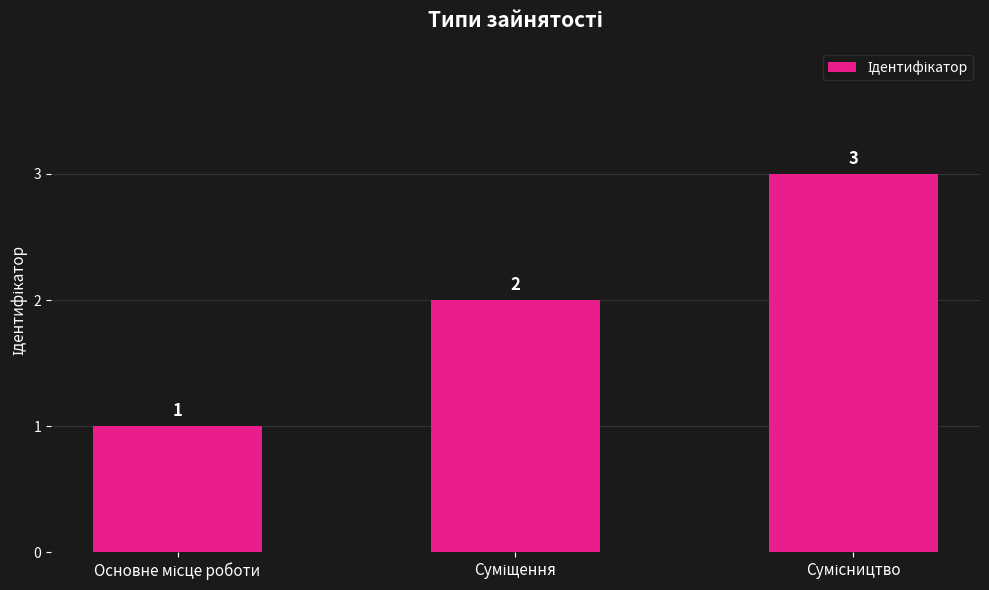

How many values are between 1 and 3?

3